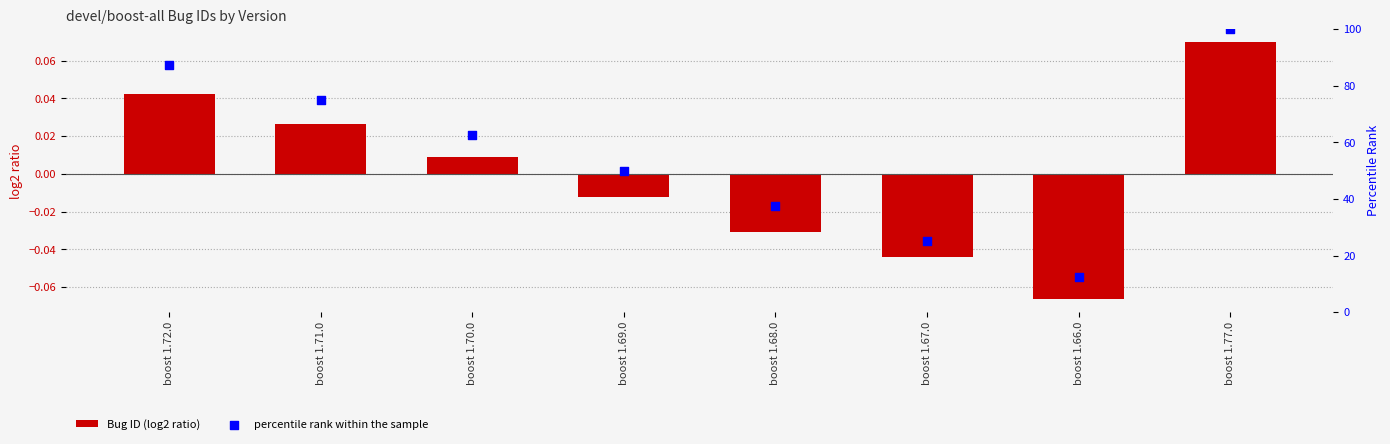

Which series contains the lowest Y value?

Bug ID (log2 ratio)